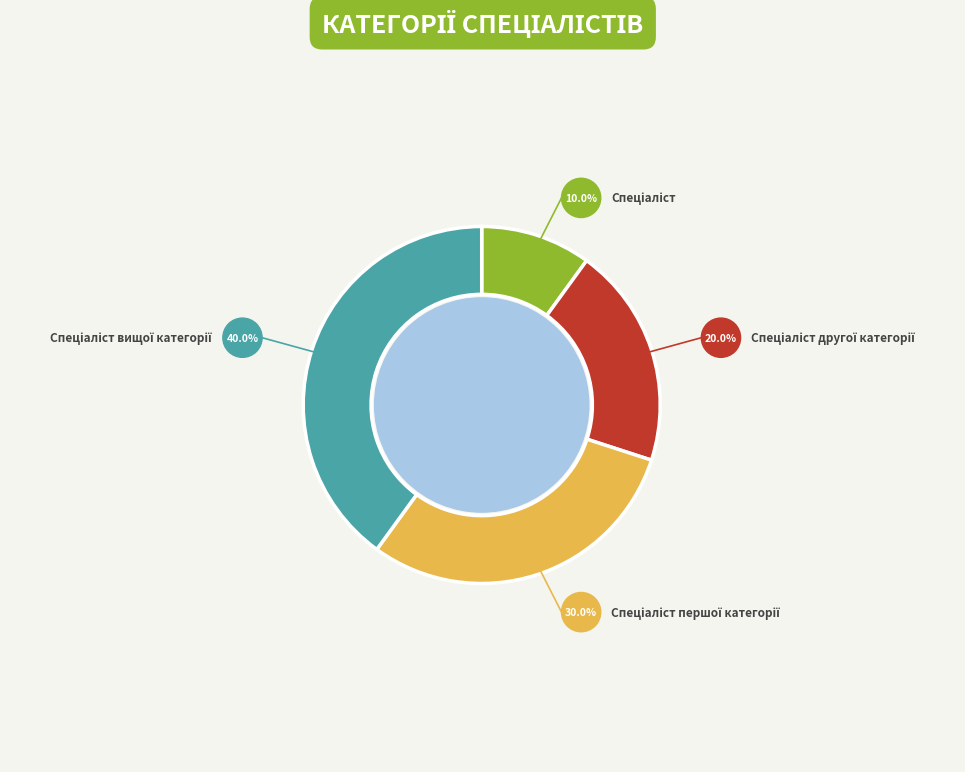

Is there a majority slice in this chart?

No